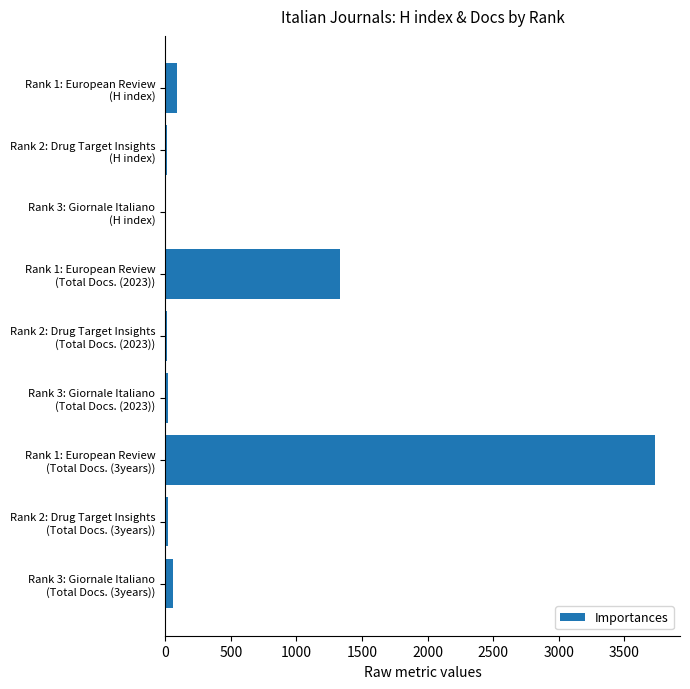

Are the bars grouped side by side (vs. stacked)?

No